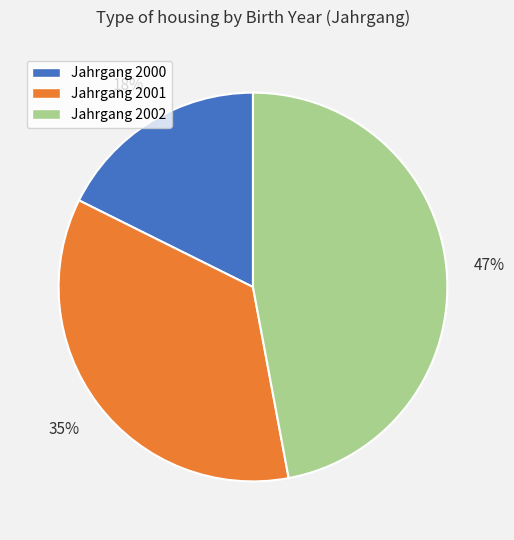

Which slice is the smallest?

Jahrgang 2000